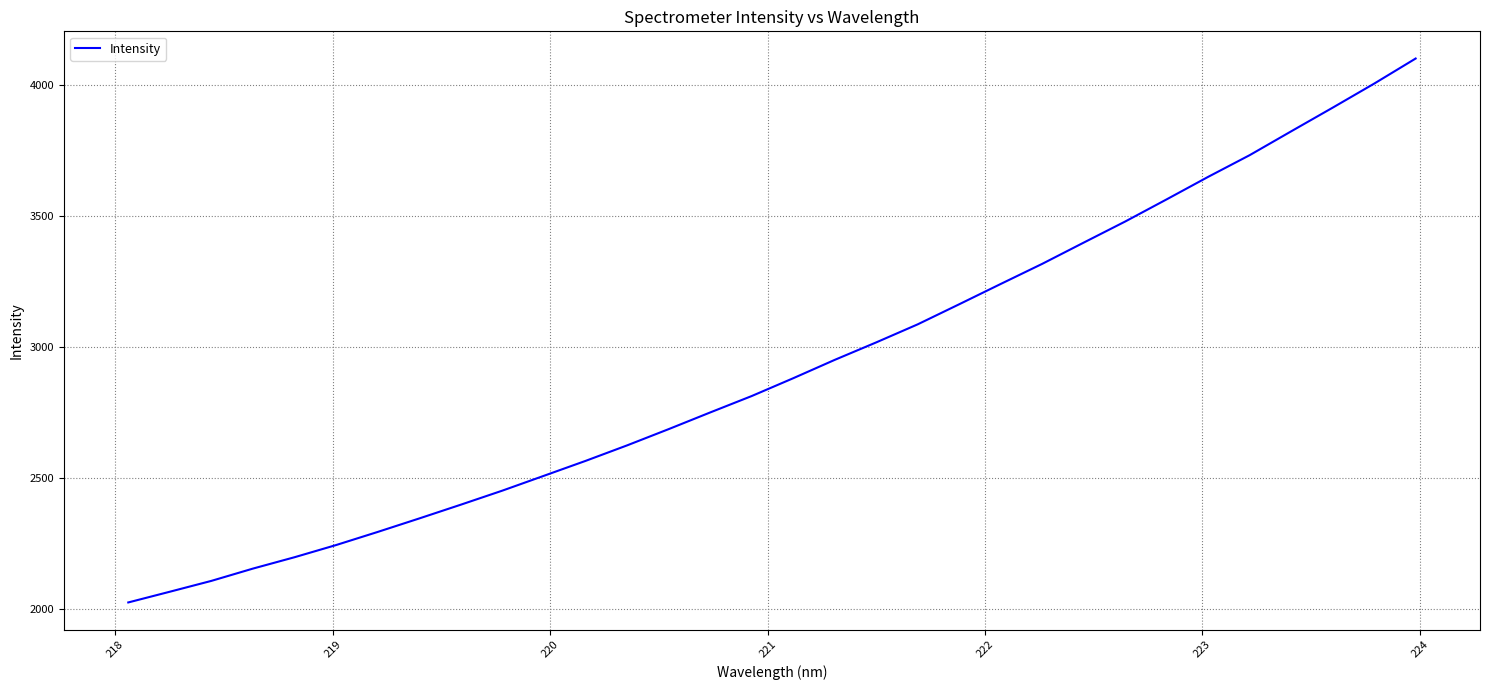

What is the maximum value shown in the chart?

4100.6